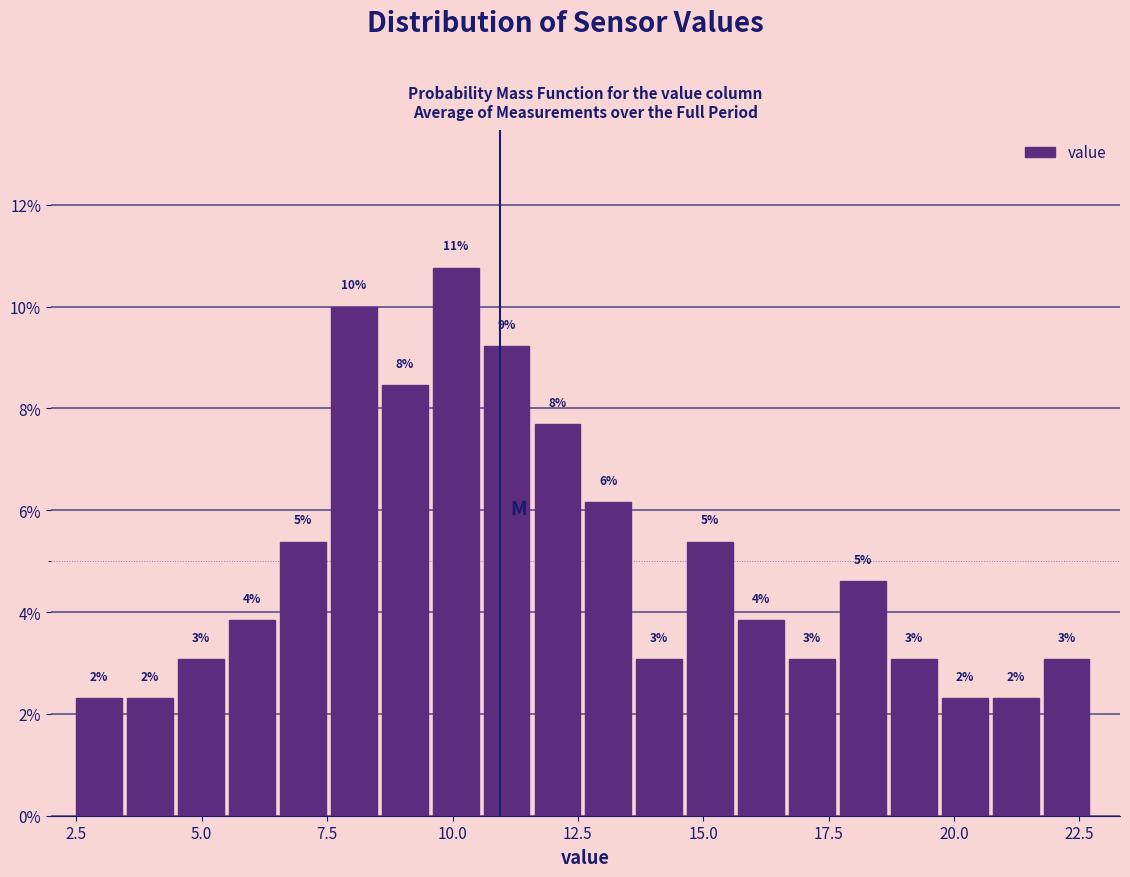

Read against the x-axis, roughly where is the centre of the tallest bar?

10.0